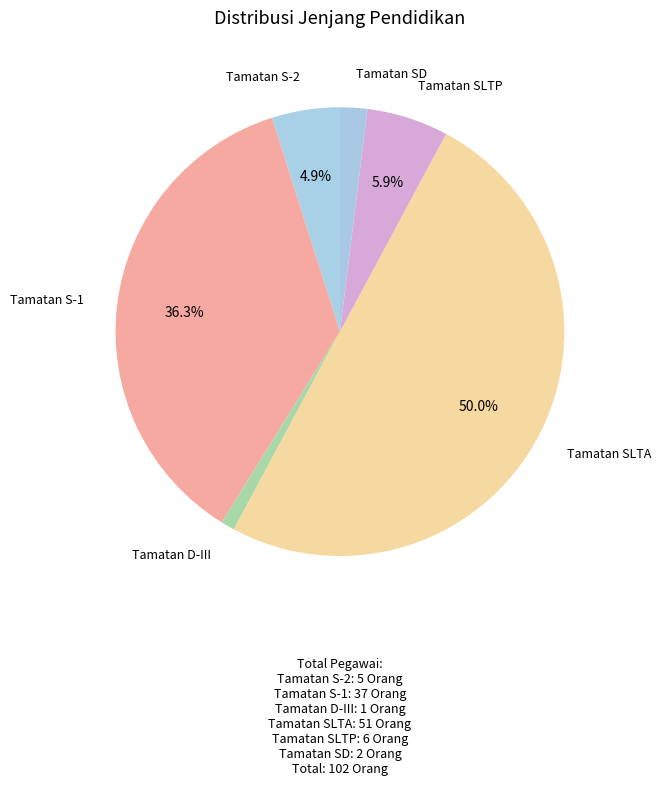

The Tamatan SLTA slice represents 42% of the pie. True or false?

False